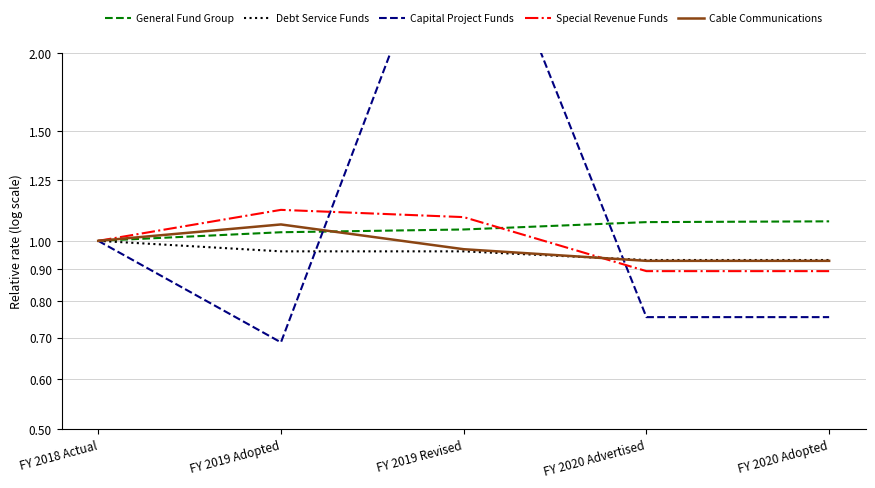

True or false: Capital Project Funds and Debt Service Funds intersect in this chart.

True